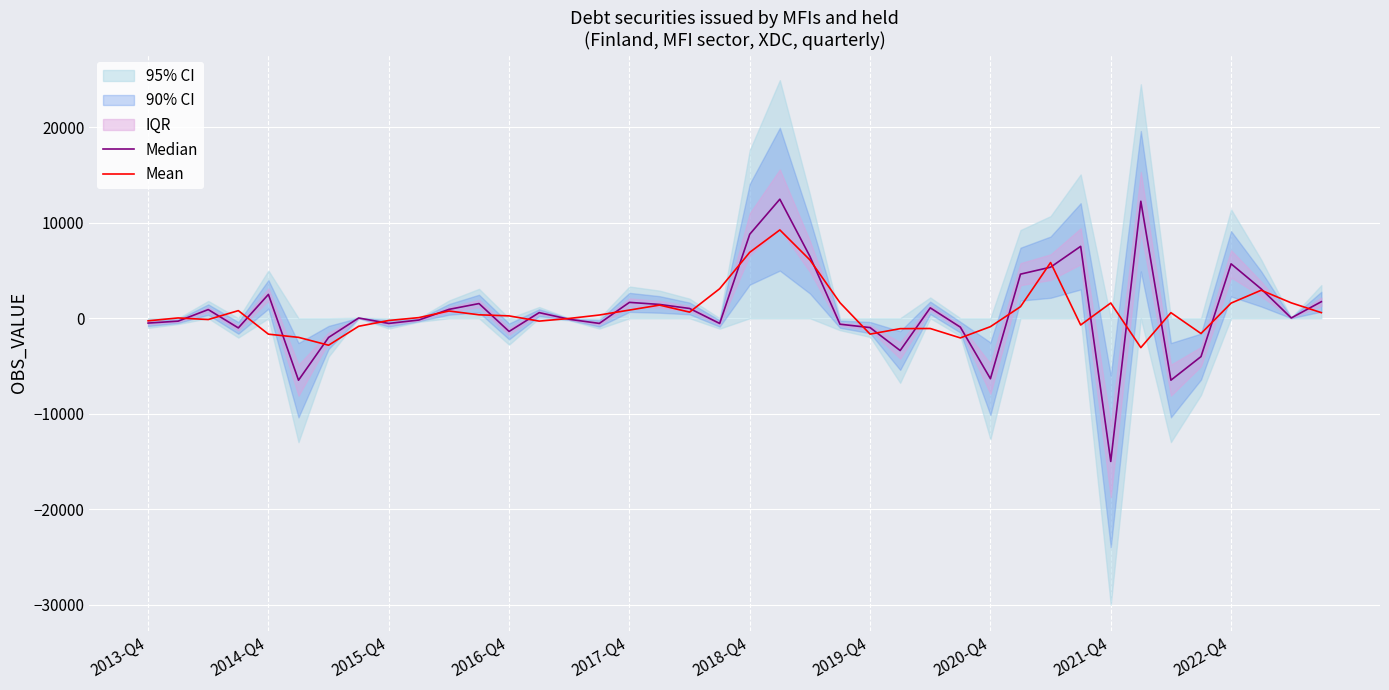

What is the difference between the highest and lowest values at 14?

87.7